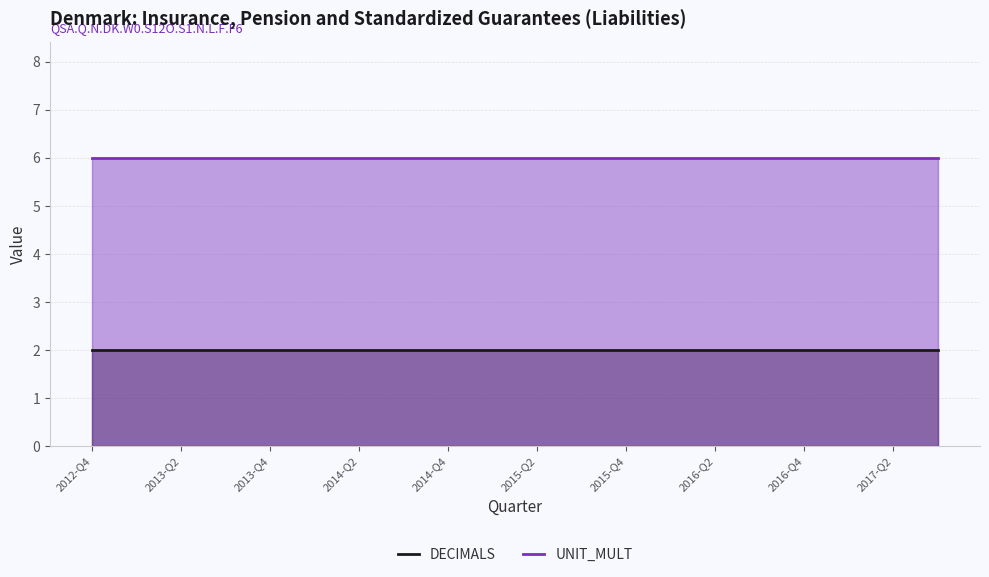

Which category has the lowest value in the UNIT_MULT series?

2012-Q4